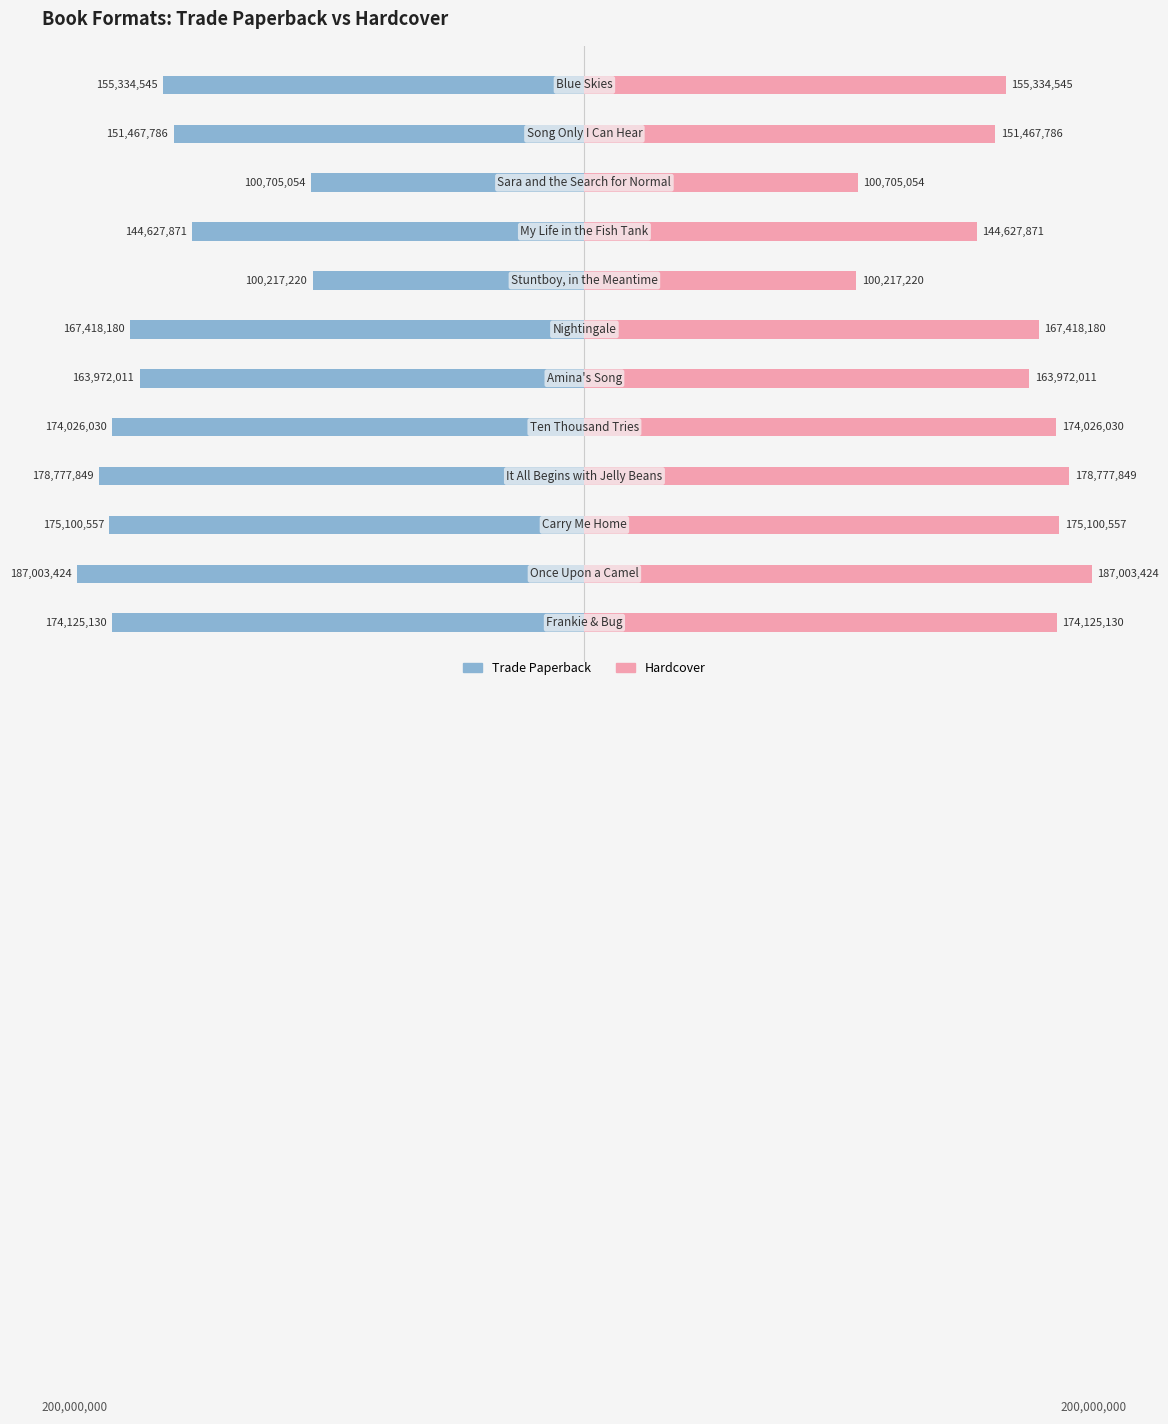

Reading left to right, extract all data points from this chart.

Trade Paperback: 0=-174125130	1=-187003424	2=-175100557	3=-178777849	4=-174026030	5=-163972011	6=-167418180	7=-100217220	8=-144627871	9=-100705054	10=-151467786	11=-155334545
Hardcover: 0=174125130	1=187003424	2=175100557	3=178777849	4=174026030	5=163972011	6=167418180	7=100217220	8=144627871	9=100705054	10=151467786	11=155334545